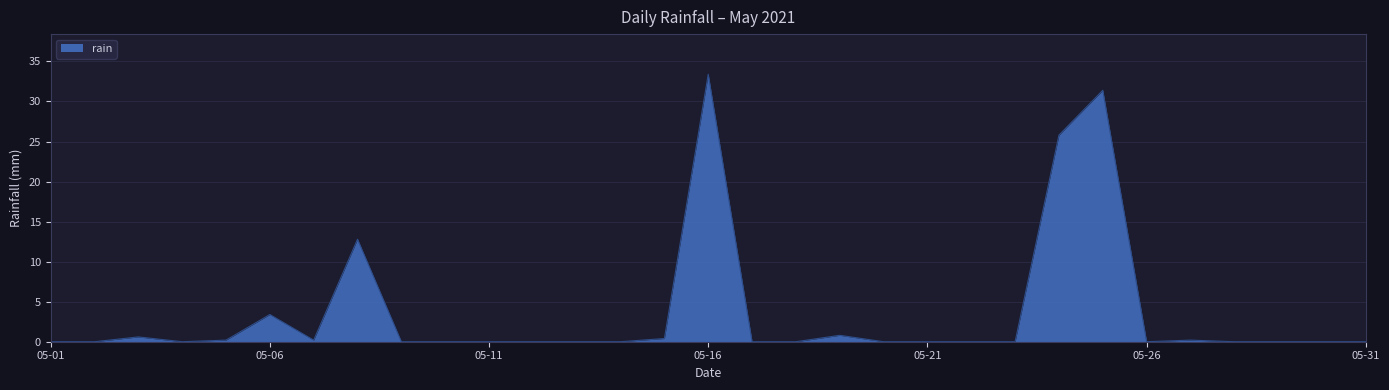

What is the difference between the maximum and minimum values?

33.4